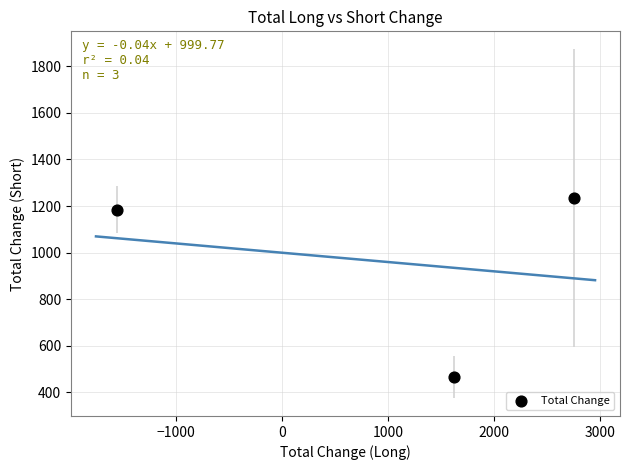

What is the range of X values (max minus min)?

4307.0